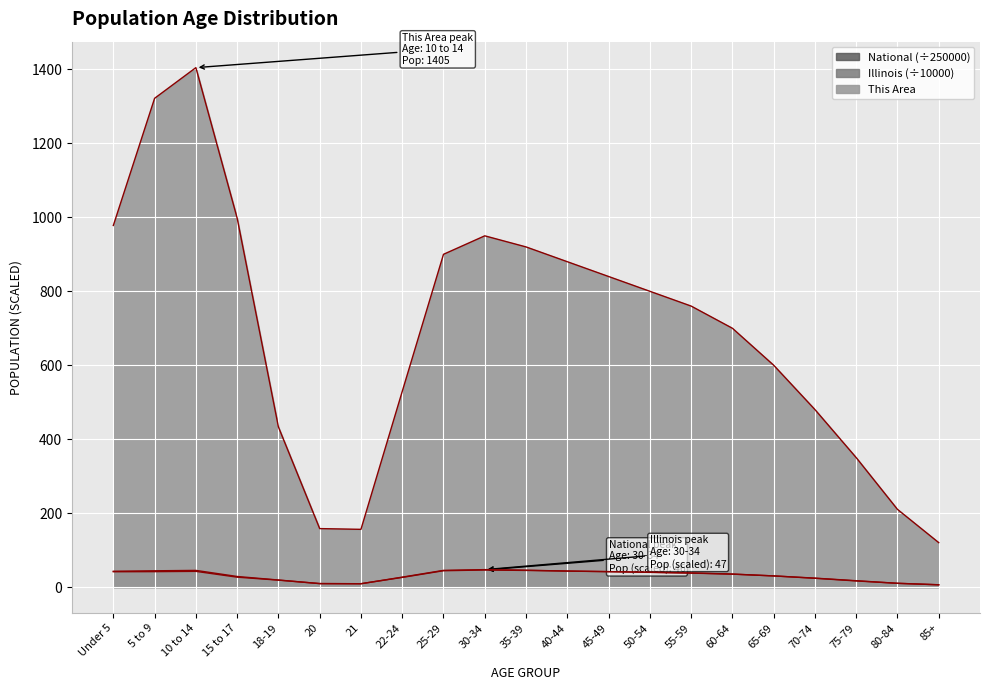

True or false: This Area has more than 0 interior local peaks.

True